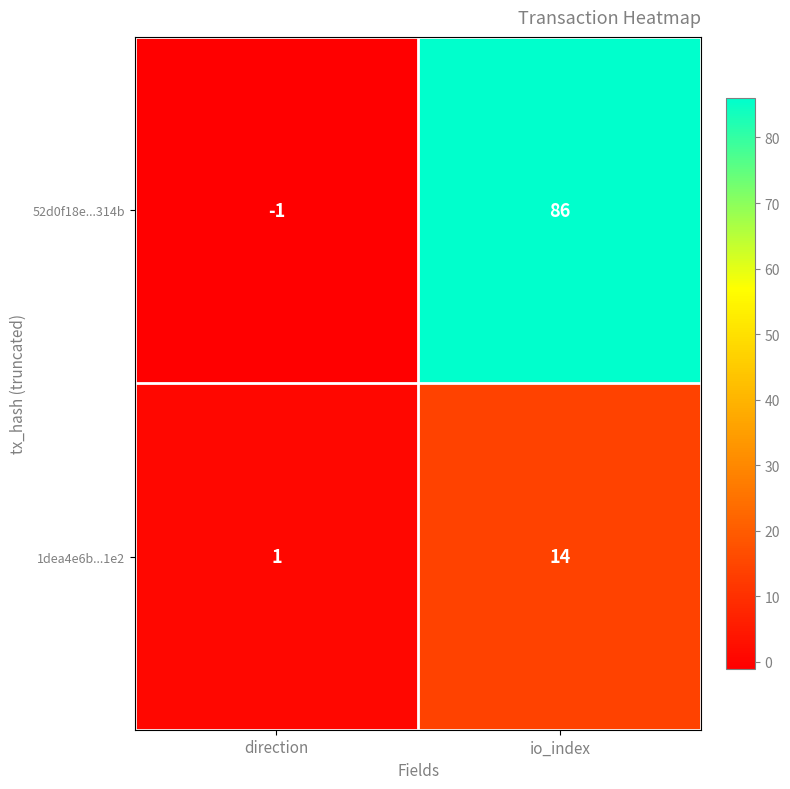

Reading right to left, extract all data points from this chart.

52d0f18e...314b: 86	-1
1dea4e6b...1e2: 14	1